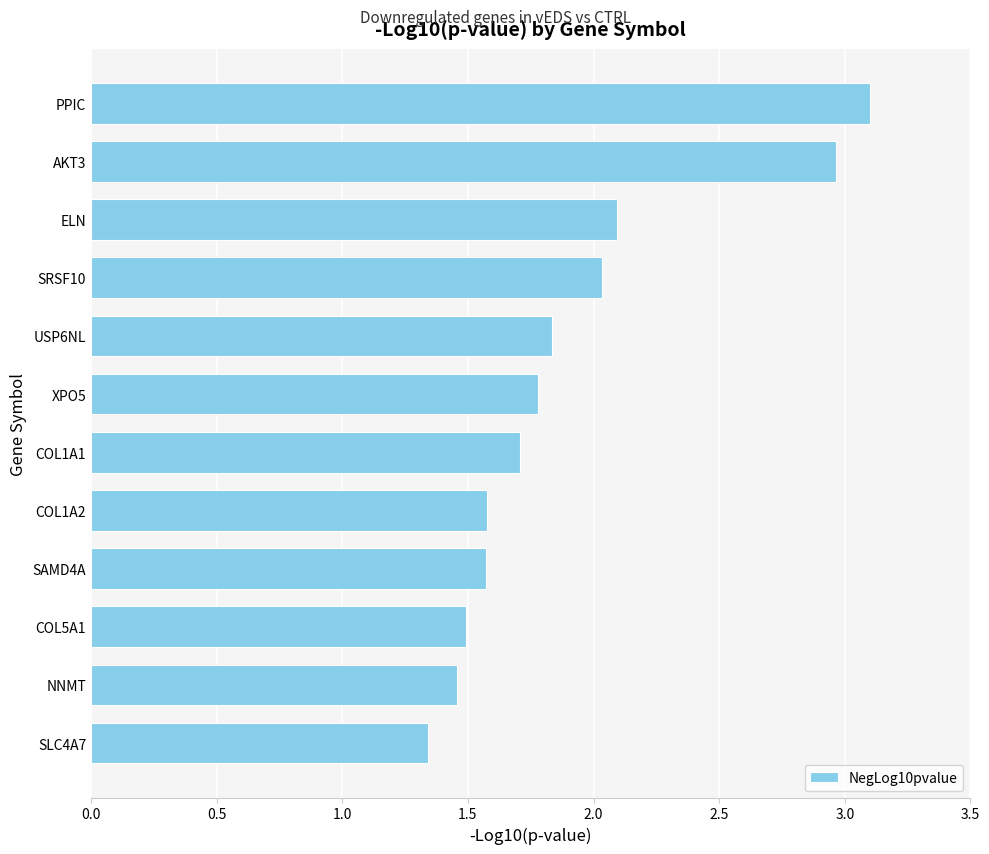

Is it true that the value at NNMT is 2.1?

False